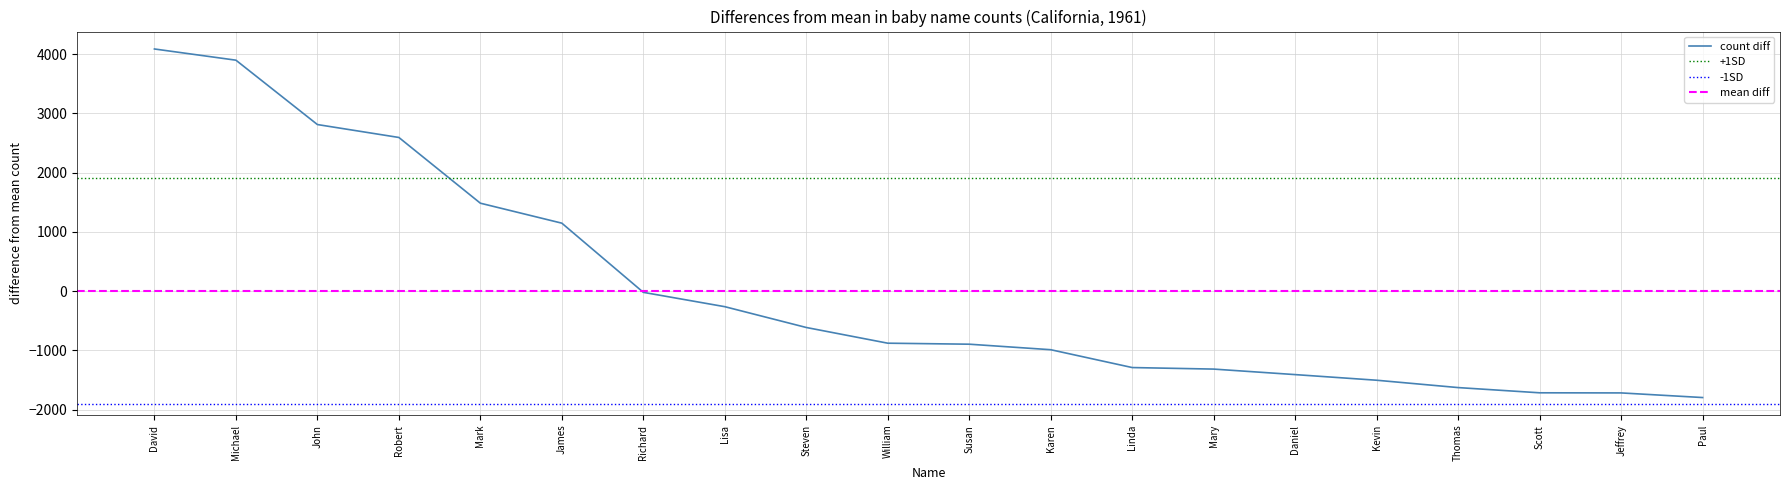

What is the label of the 14th point from the left?

Mary